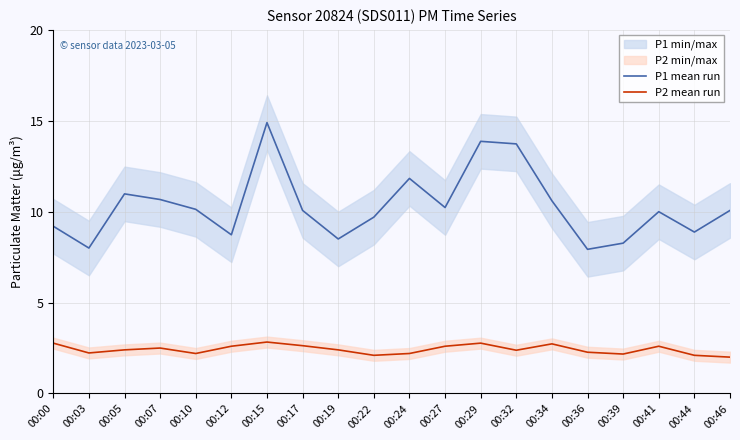

At which category is the sum across all series the highest?

00:15